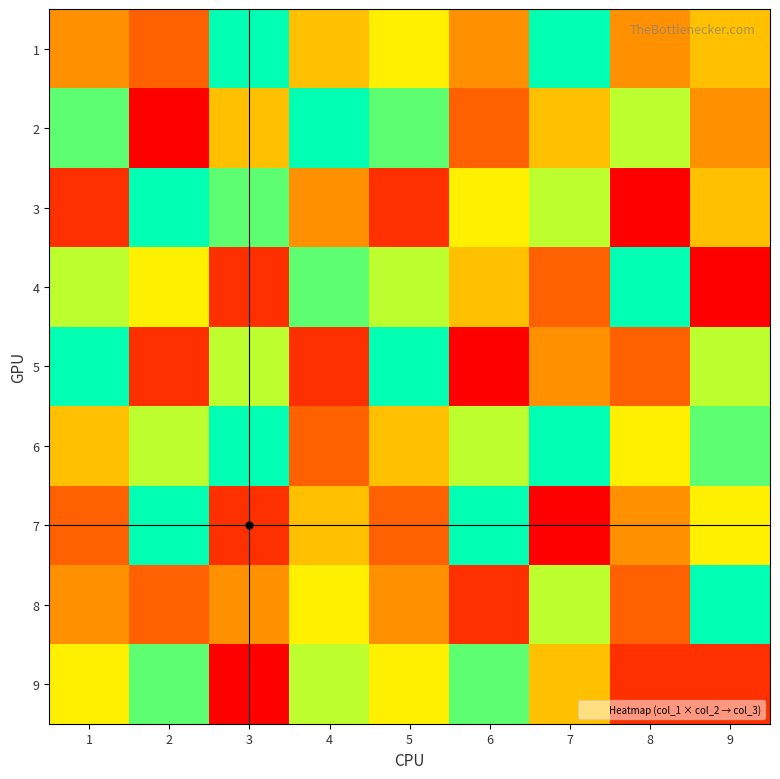

Which has a higher value, 7 or 6?

7